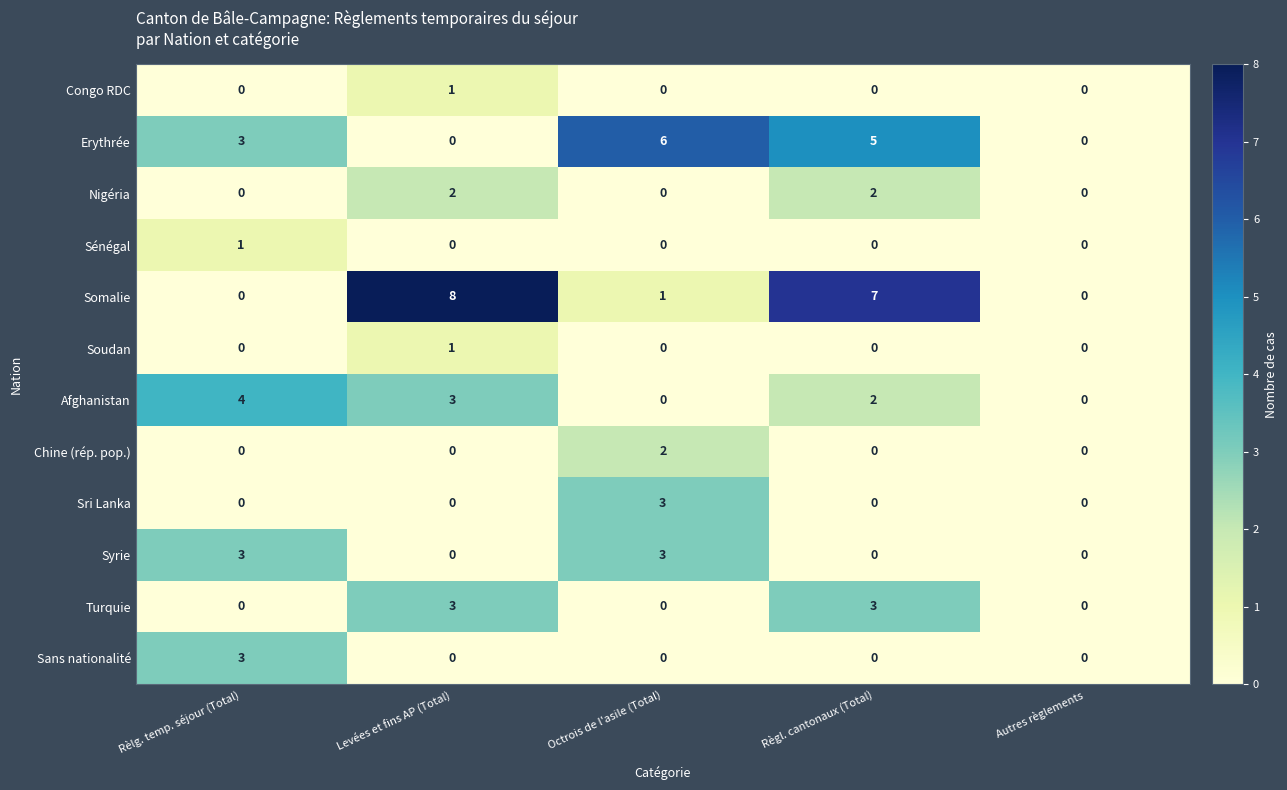

Is it true that Turquie equals 0 at Autres règlements?

True